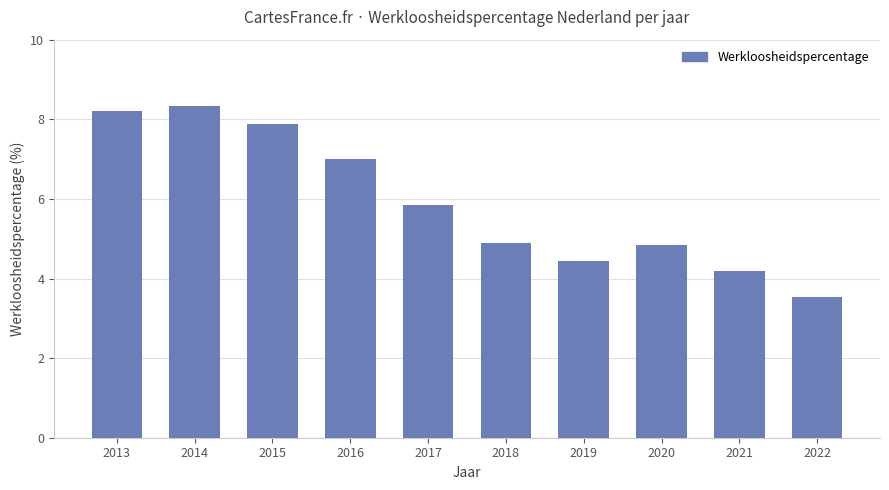

What is the minimum value shown in the chart?

3.5